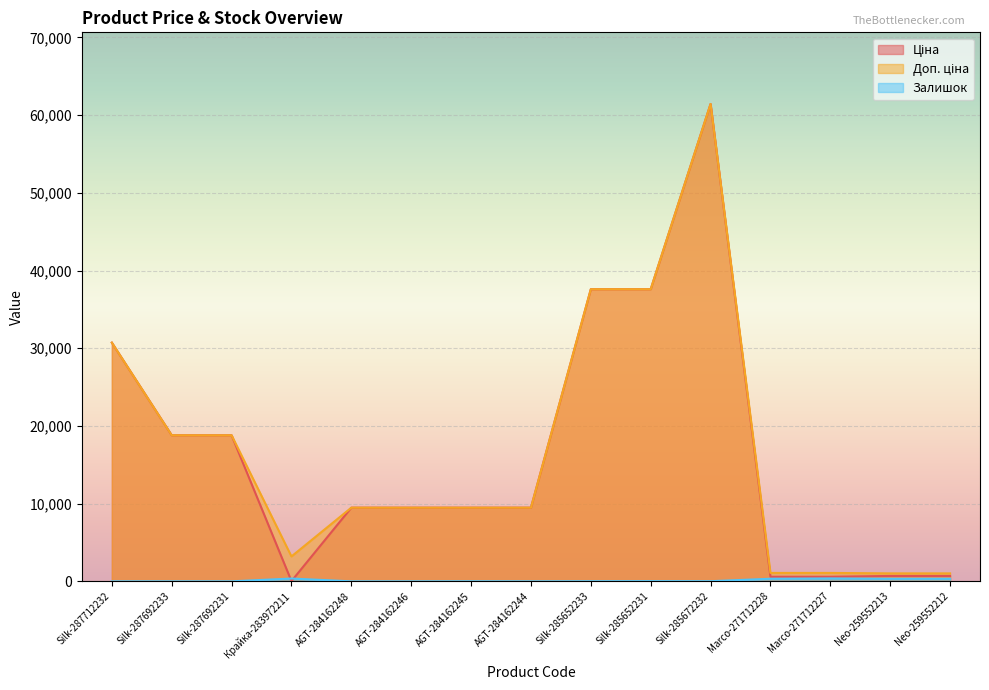

How many interior local valleys does the Ціна series have?

1